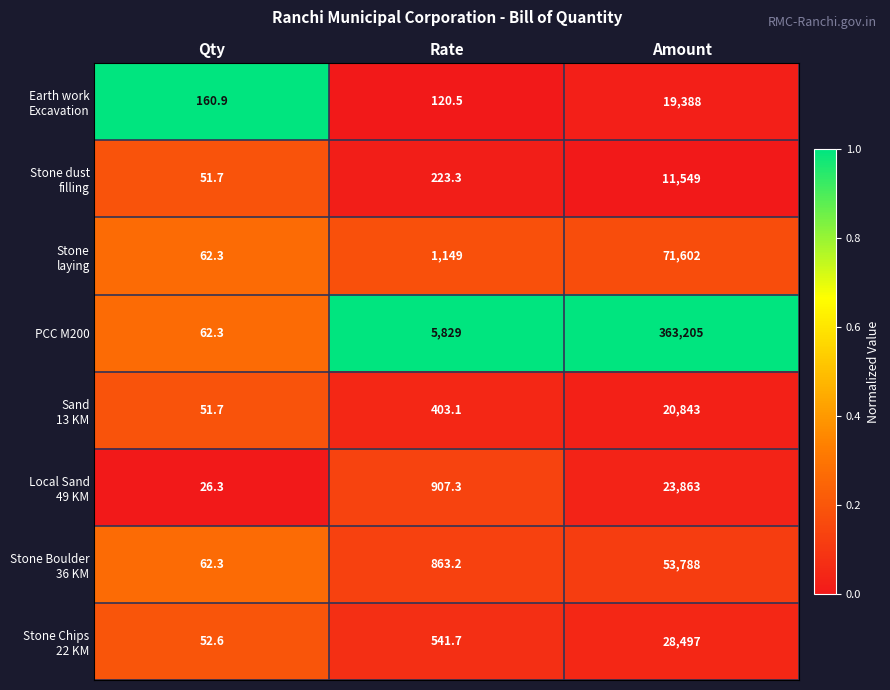

What is the sum of all PCC M200 values?

369096.3